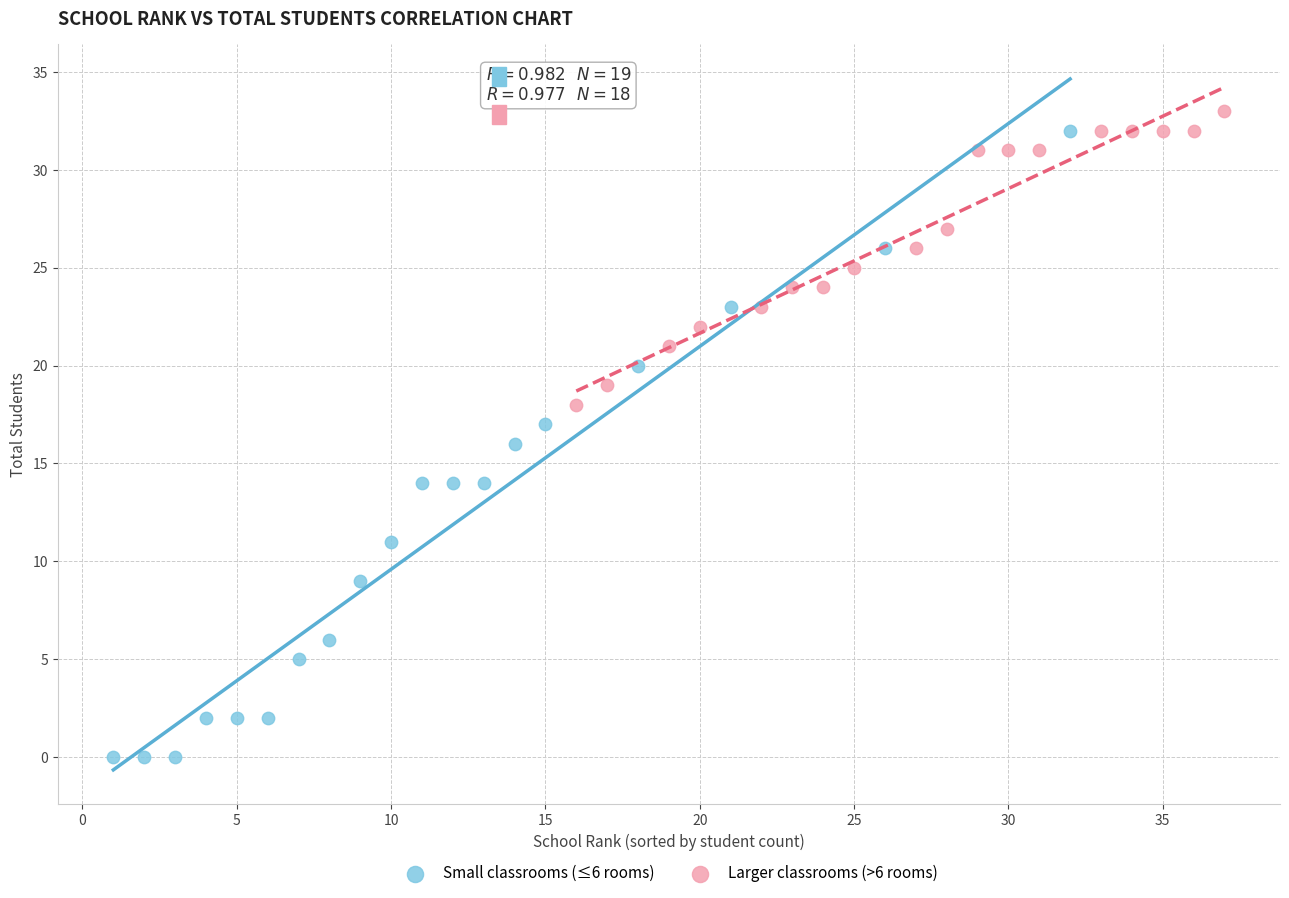

What are all the series names shown in the legend?

Small classrooms (≤6 rooms), Larger classrooms (>6 rooms)